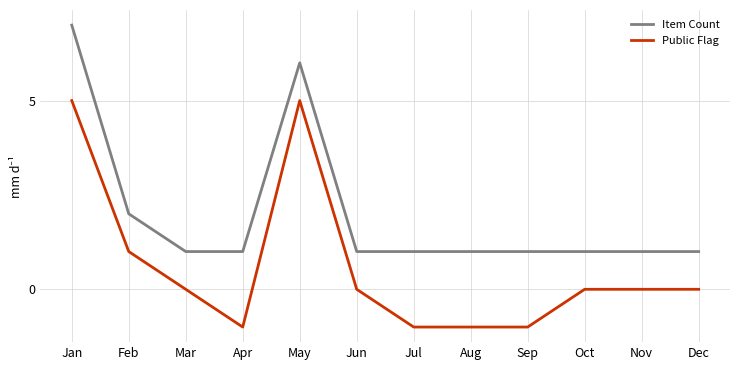

What is the difference between the highest and lowest values at Mar?

1